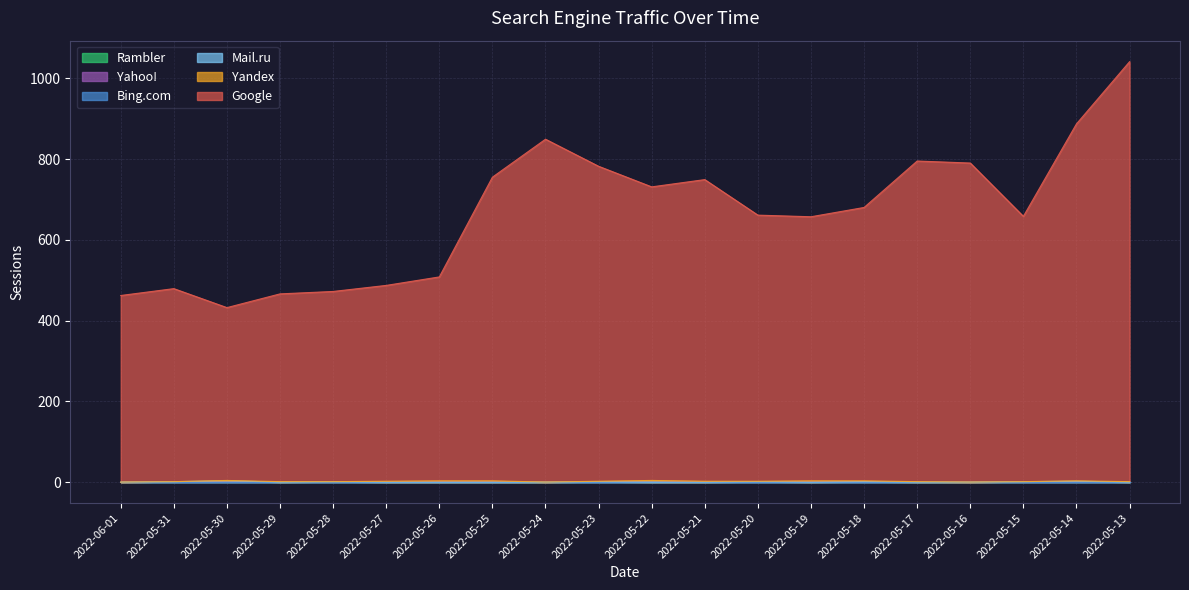

At which label does Yandex first exceed 1?

2022-05-27